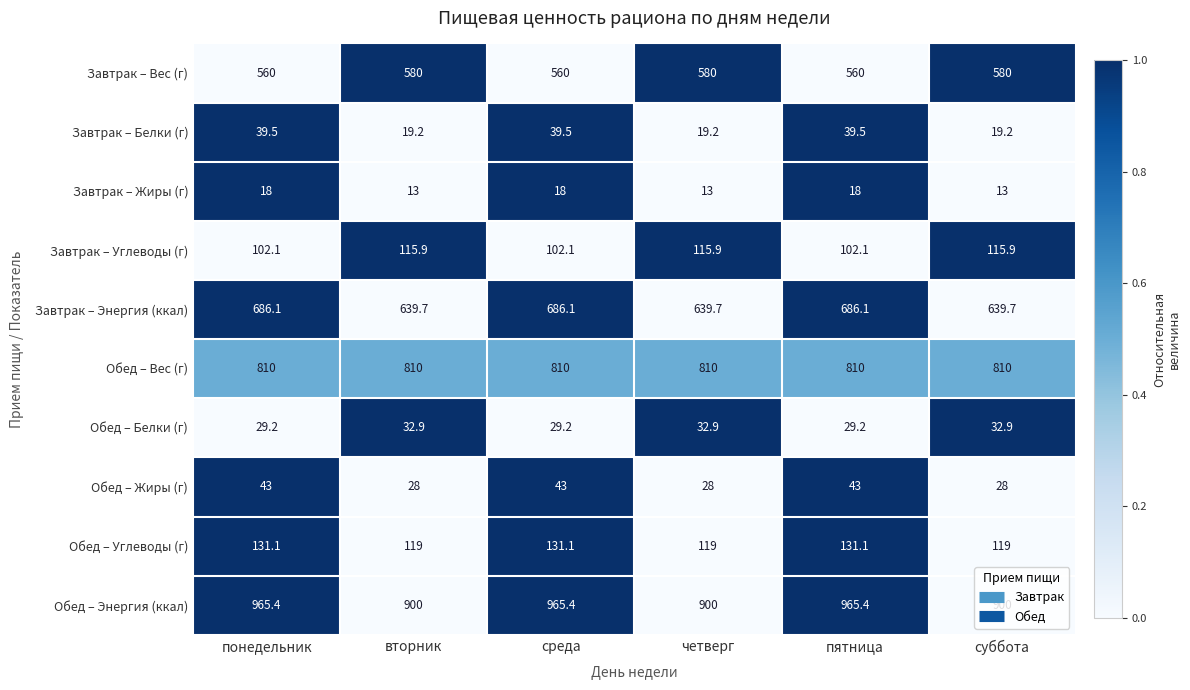

Rank the series at вторник from lowest to highest value.

Завтрак – Жиры (г), Завтрак – Белки (г), Обед – Жиры (г), Обед – Белки (г), Завтрак – Углеводы (г), Обед – Углеводы (г), Завтрак – Вес (г), Завтрак – Энергия (ккал), Обед – Вес (г), Обед – Энергия (ккал)